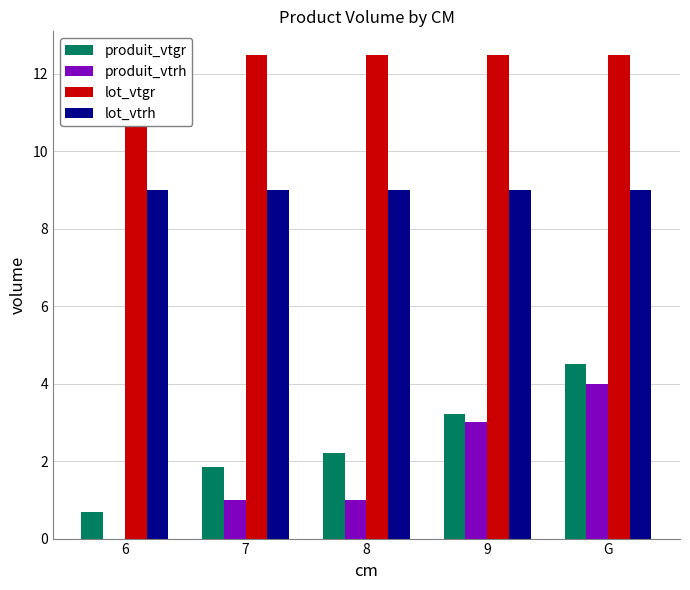

The value of lot_vtgr at 8 is 12.5. True or false?

True